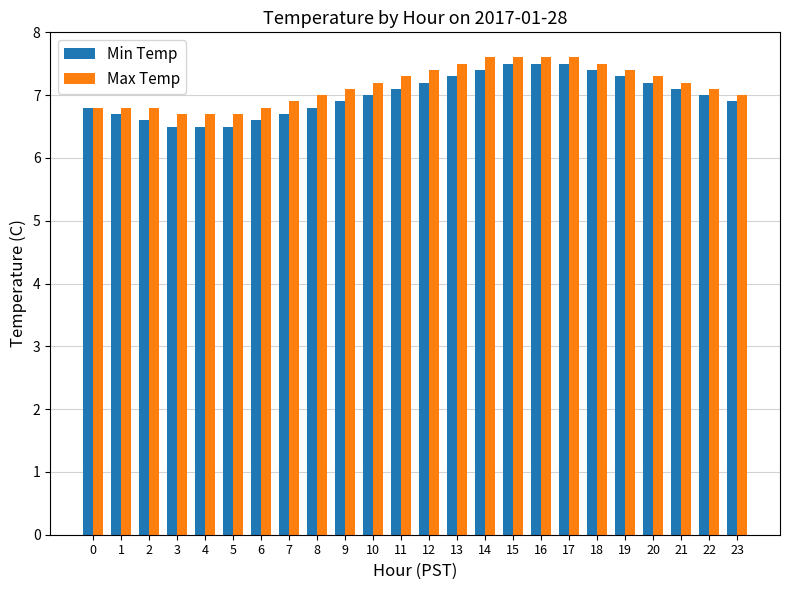

What is the sum of the Max Temp values at 9 and 22?

14.2